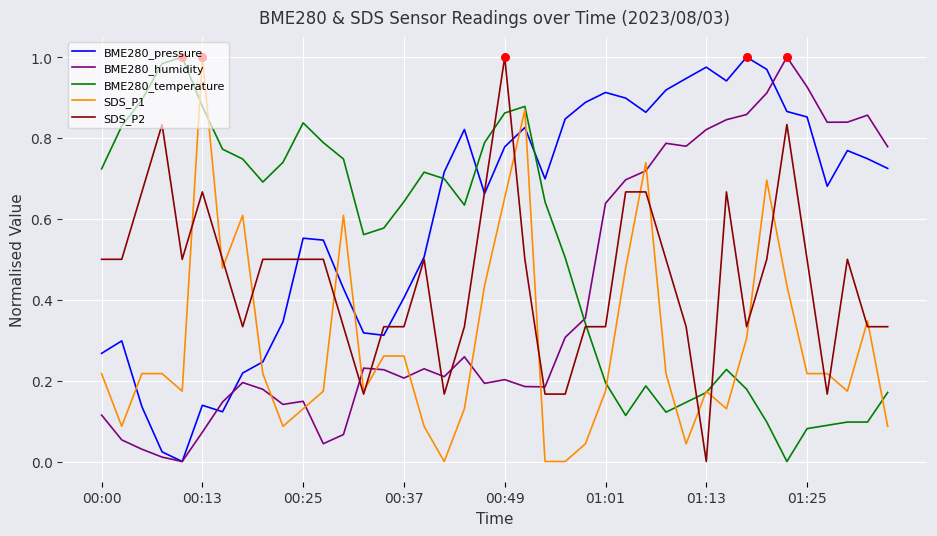

What are all the series names shown in the legend?

BME280_pressure, BME280_humidity, BME280_temperature, SDS_P1, SDS_P2